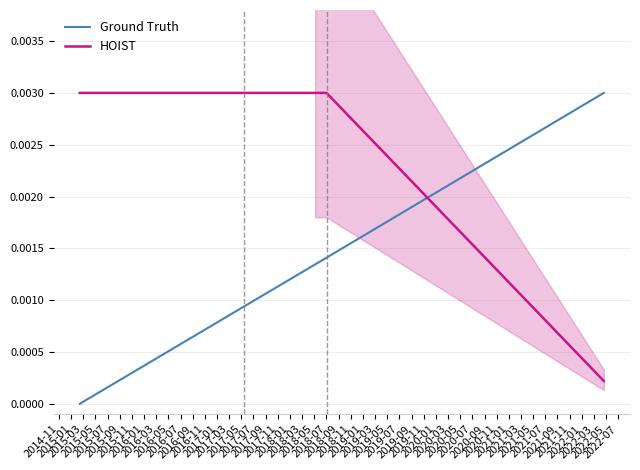

Rank the series by their maximum value, from highest to lowest.

Ground Truth, HOIST